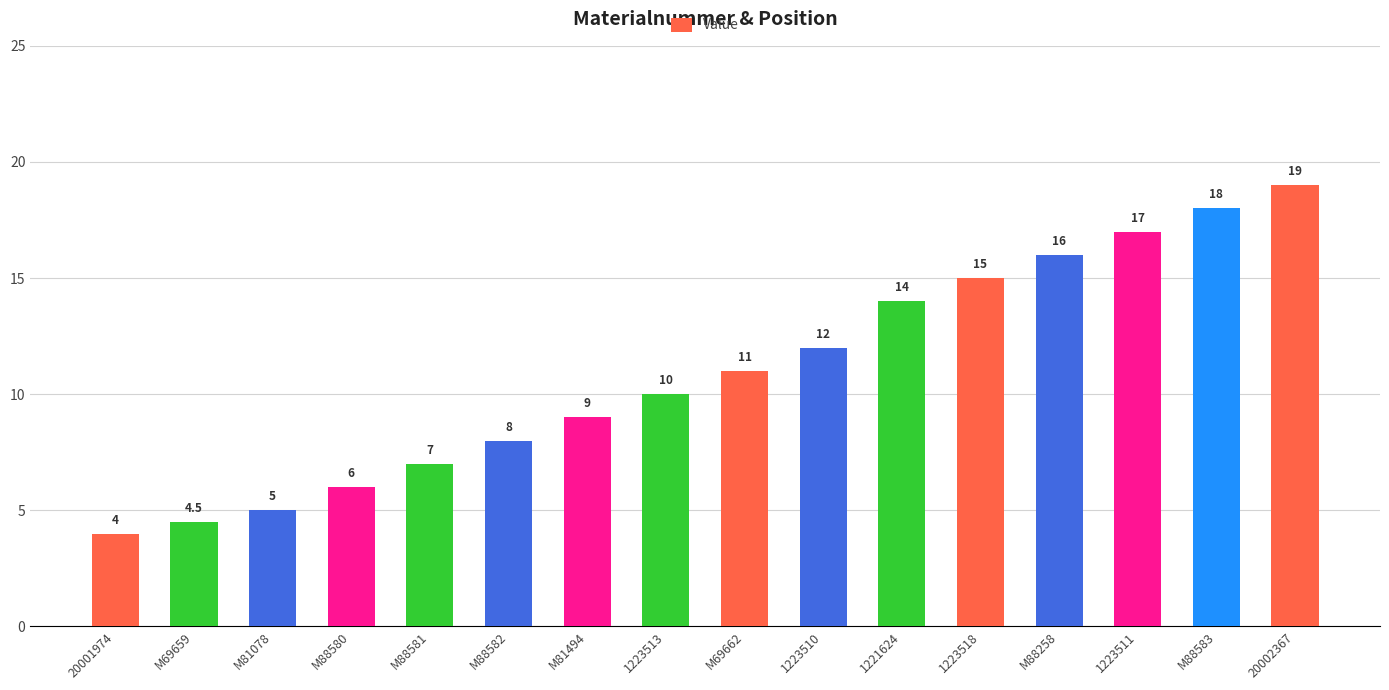

At which label is the value closest to 11?

M69662